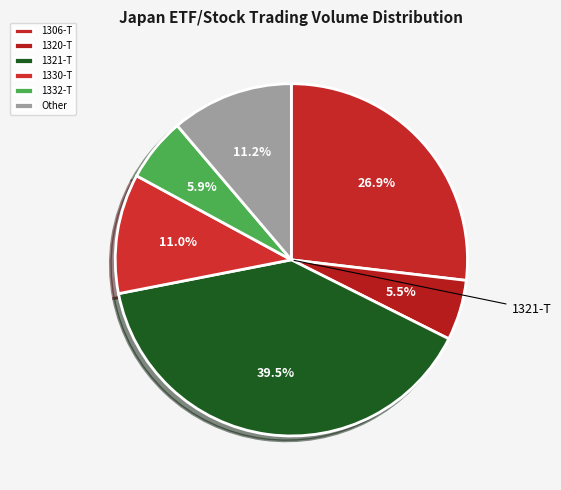

What is the largest slice in the pie chart?

1321-T